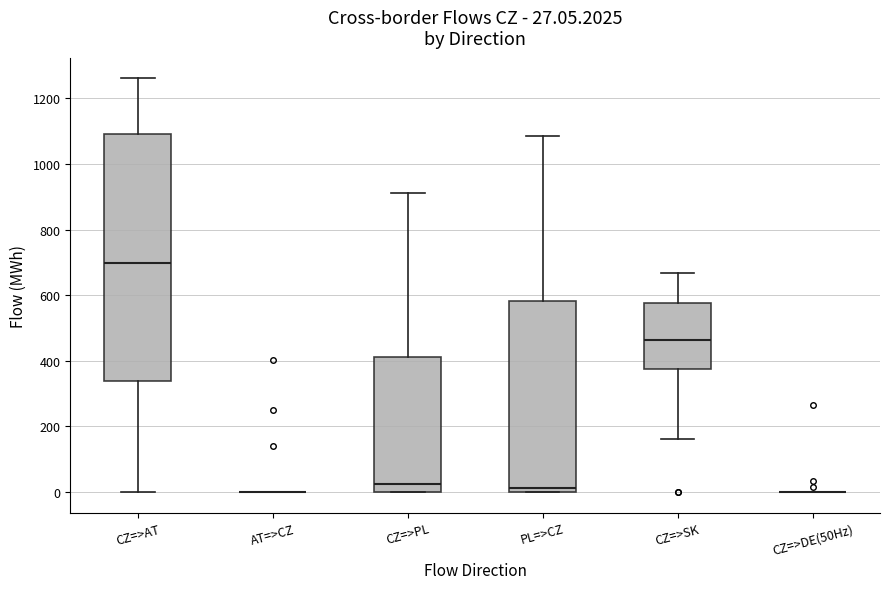

Which box is the tallest, from its lower edge to its upper edge?

CZ=>AT